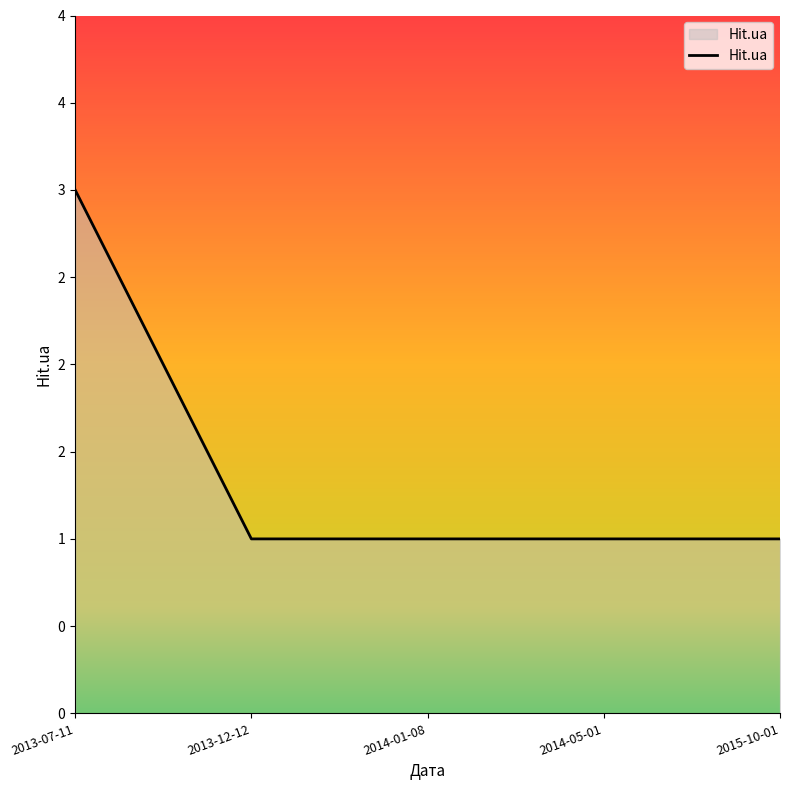

The chart shows a value of 1 at 2014-05-01. True or false?

True